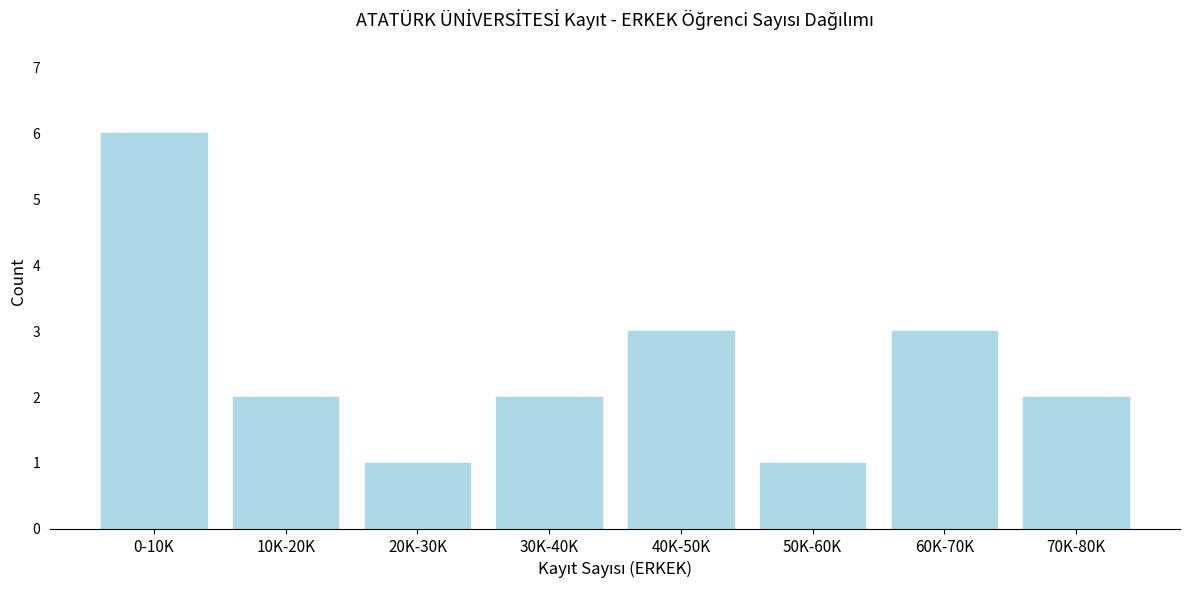

Reading left to right, what are all the values shown in this chart?

6	2	1	2	3	1	3	2